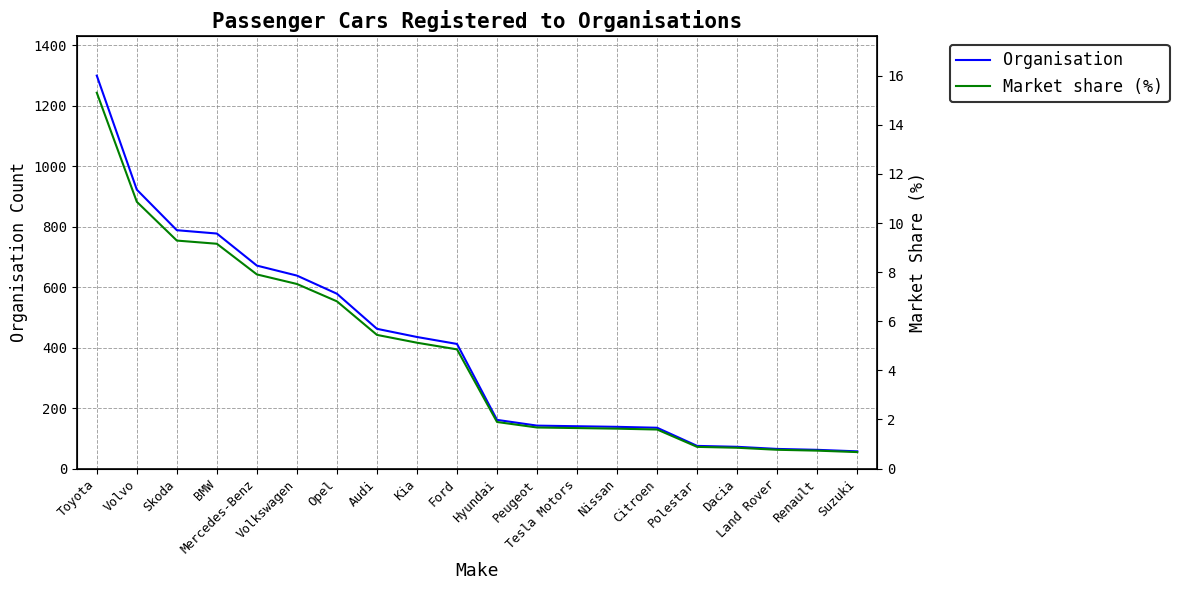

At which category is the sum across all series the highest?

Toyota